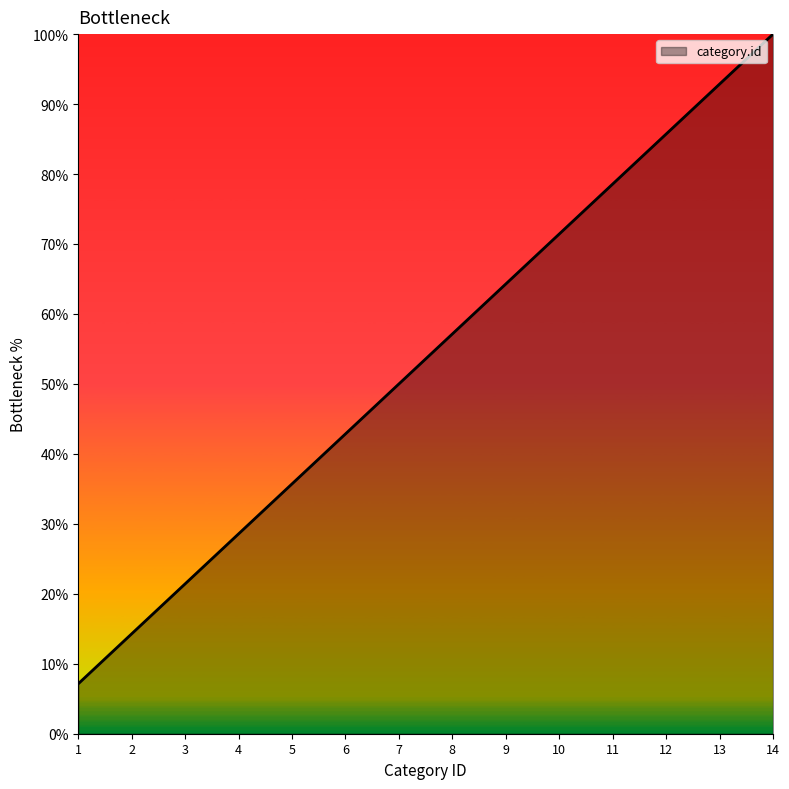

What is the change in value from 5 to 13?

+57.1